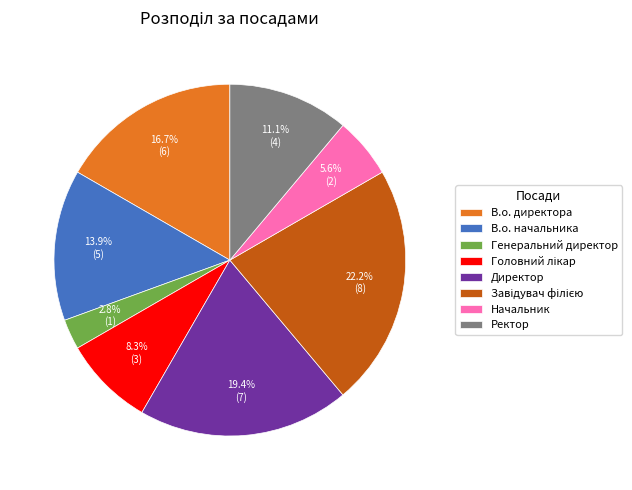

What is the smallest slice in the pie chart?

Генеральний директор